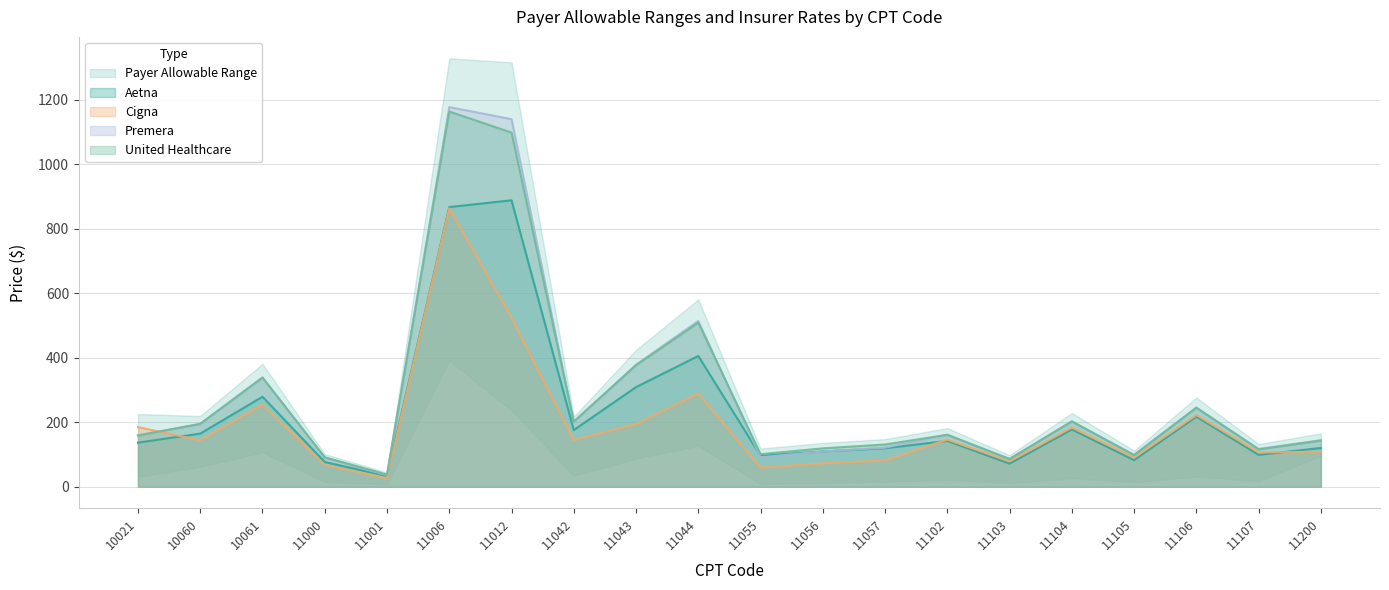

Where is Payer Allowable Max nearest to the value 606?

11044